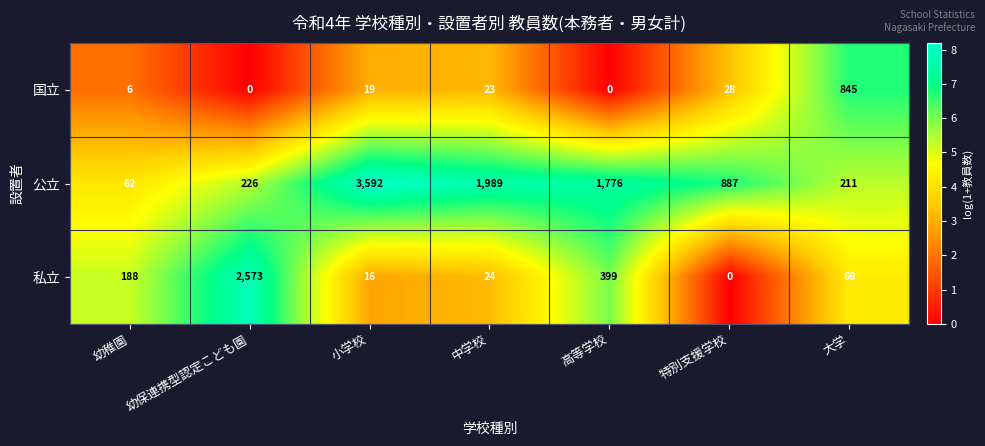

The 公立 series shows 327 at 幼保連携型認定こども園. True or false?

False